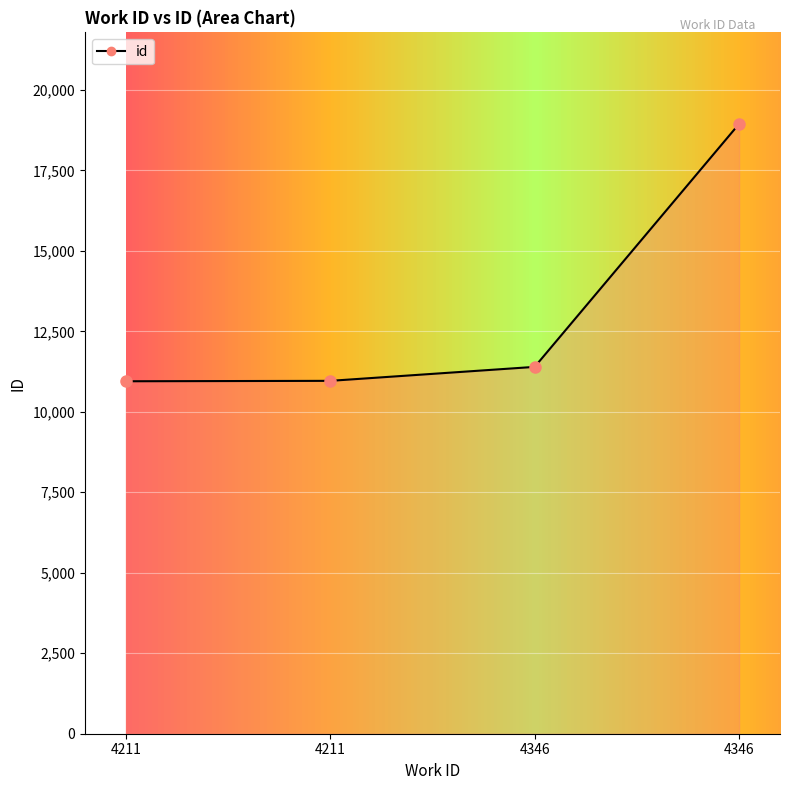

Does the chart display data point markers on the line(s)?

Yes